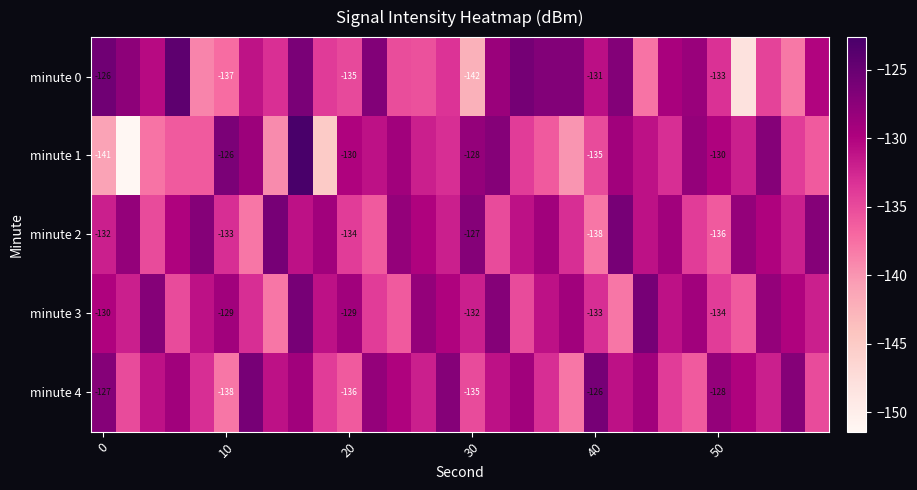

What is the difference between the highest and lowest values at 28?

11.0